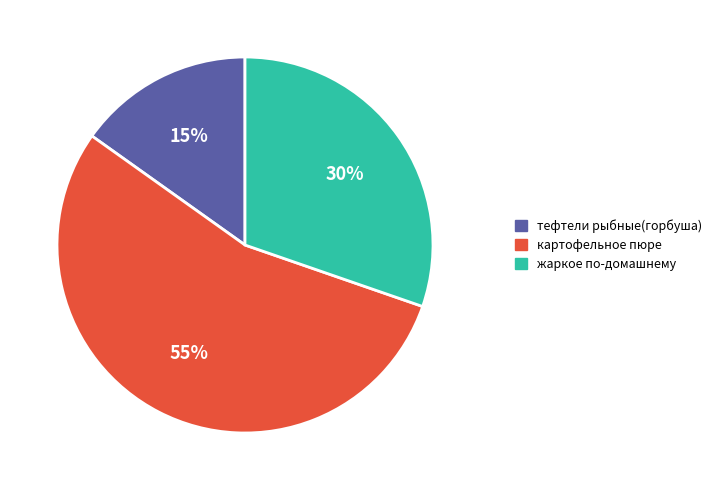

To the nearest percent, what is the combined percentage of тефтели рыбные(горбуша) and картофельное пюре?

70%